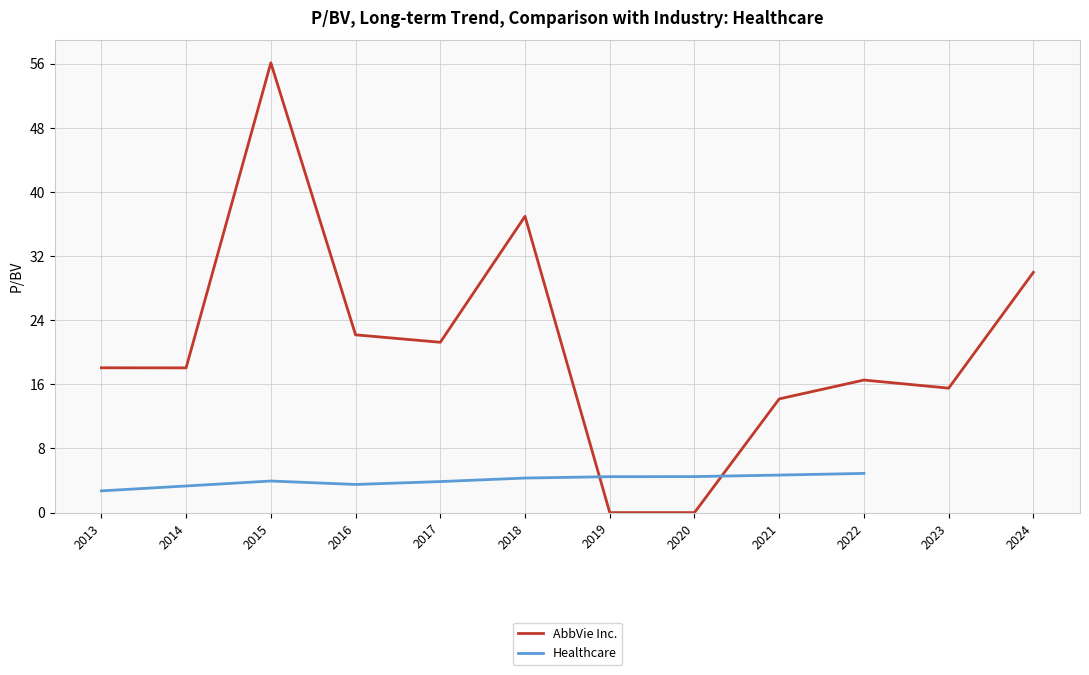

Which category has the highest value in the AbbVie Inc. series?

2015